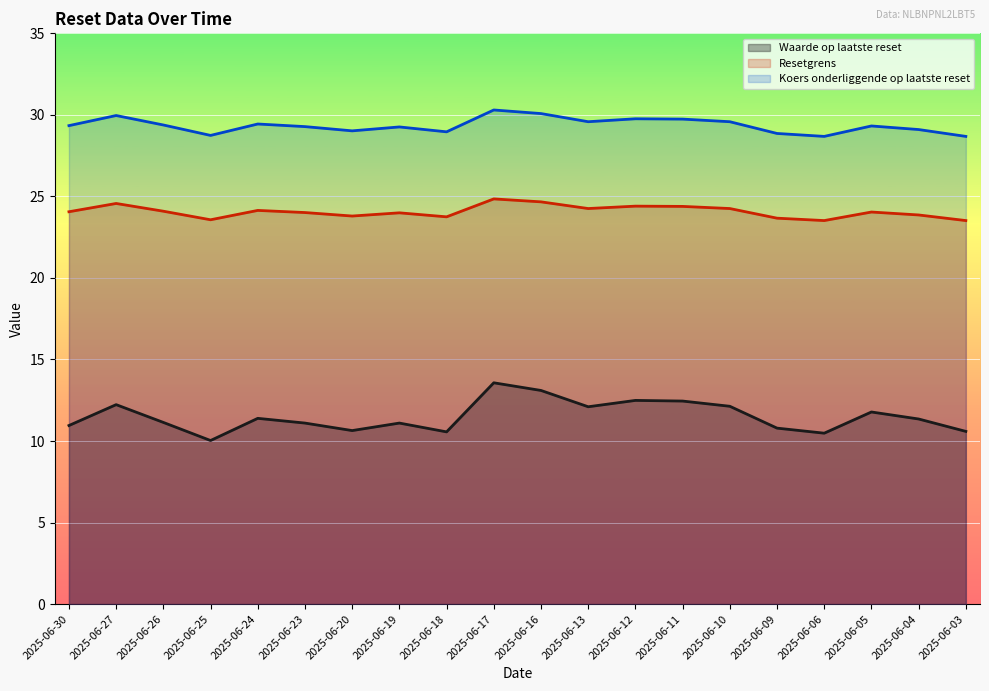

How many interior local valleys does the Koers onderliggende op laatste reset series have?

5